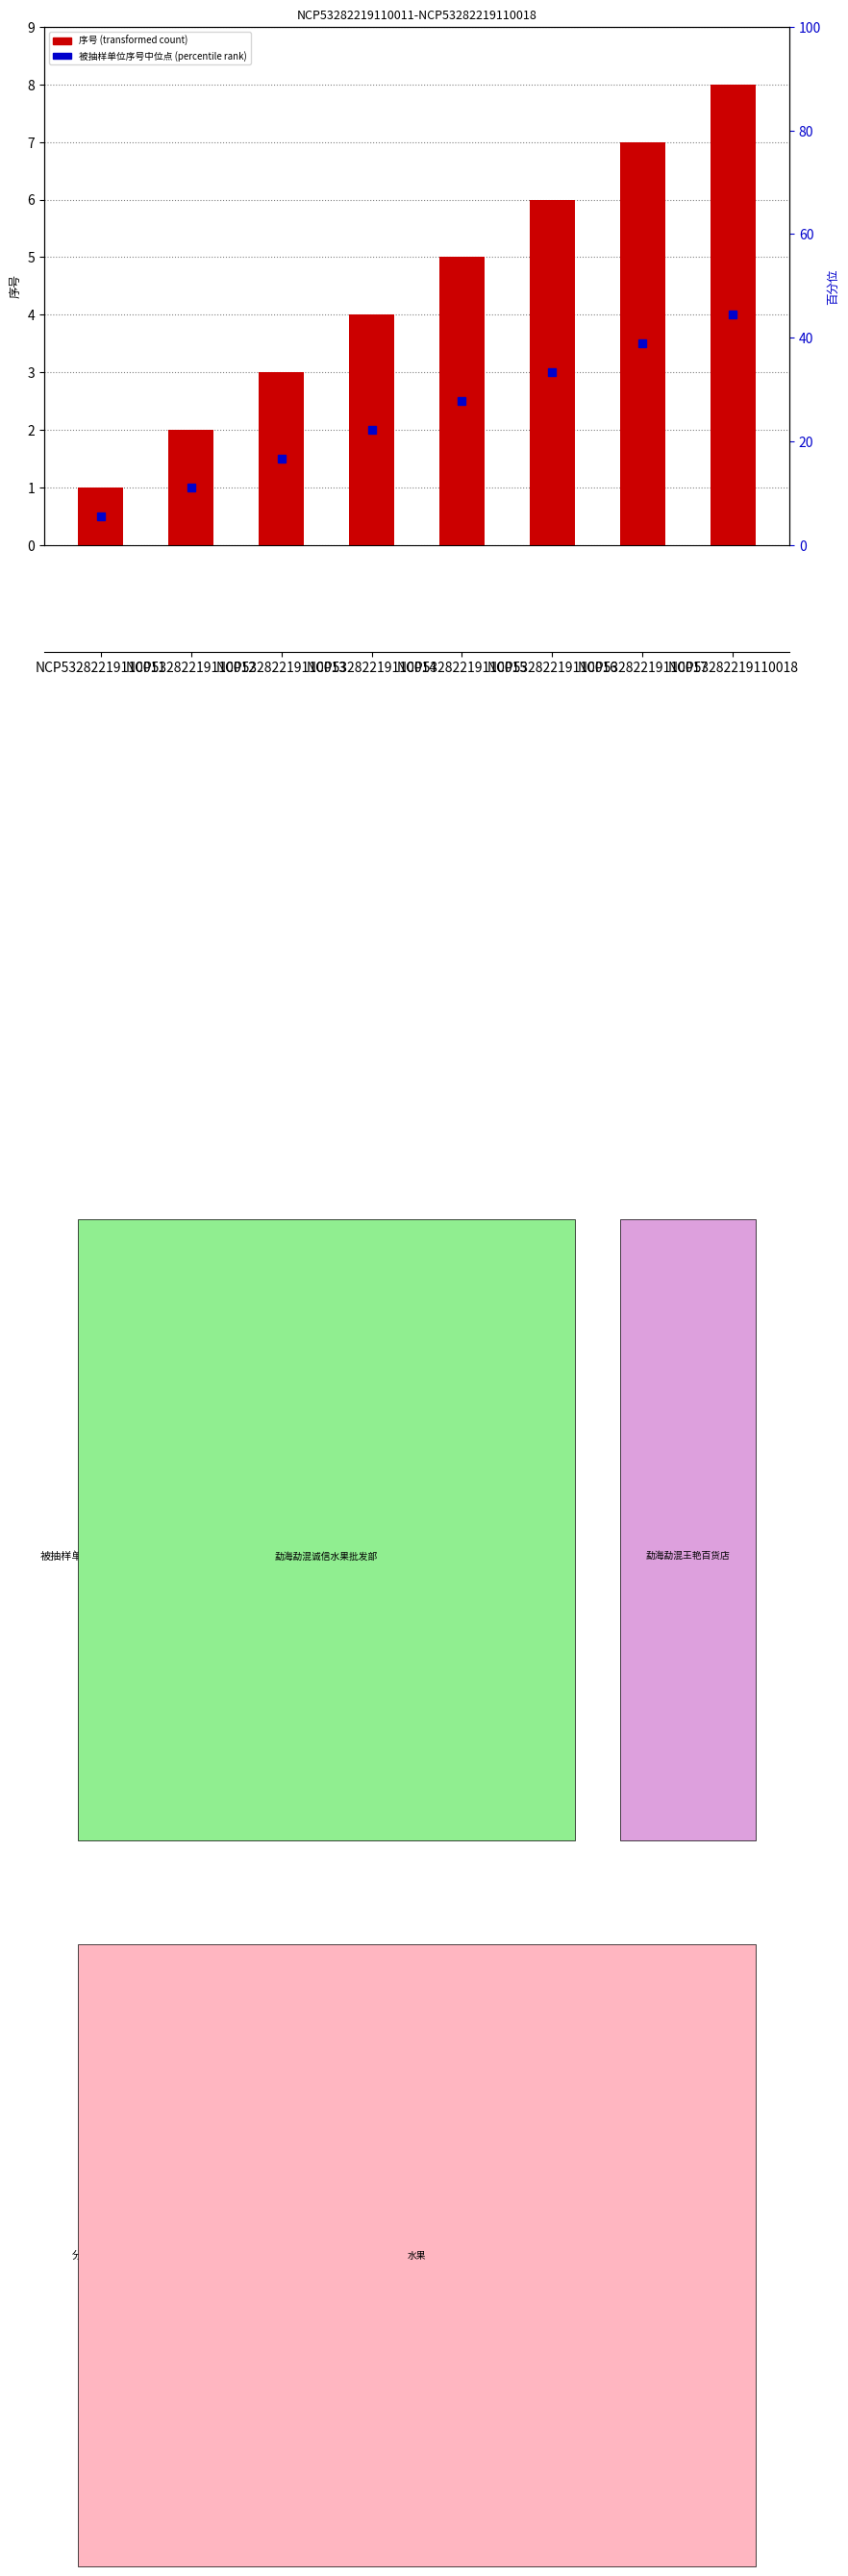

Which has a higher value, NCP53282219110016 or NCP53282219110017?

NCP53282219110017